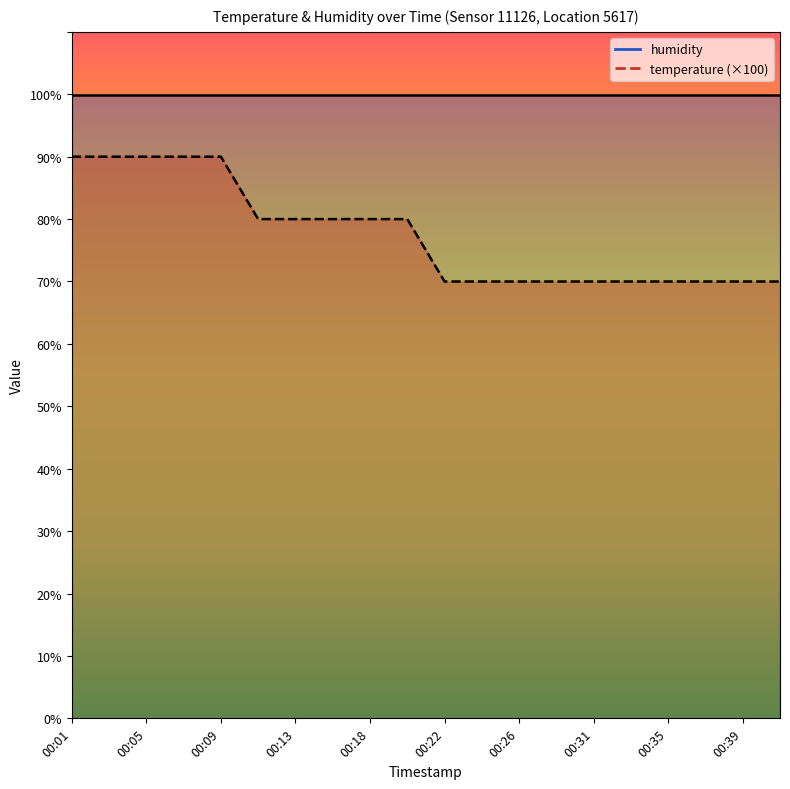

What is the smallest value displayed?

70